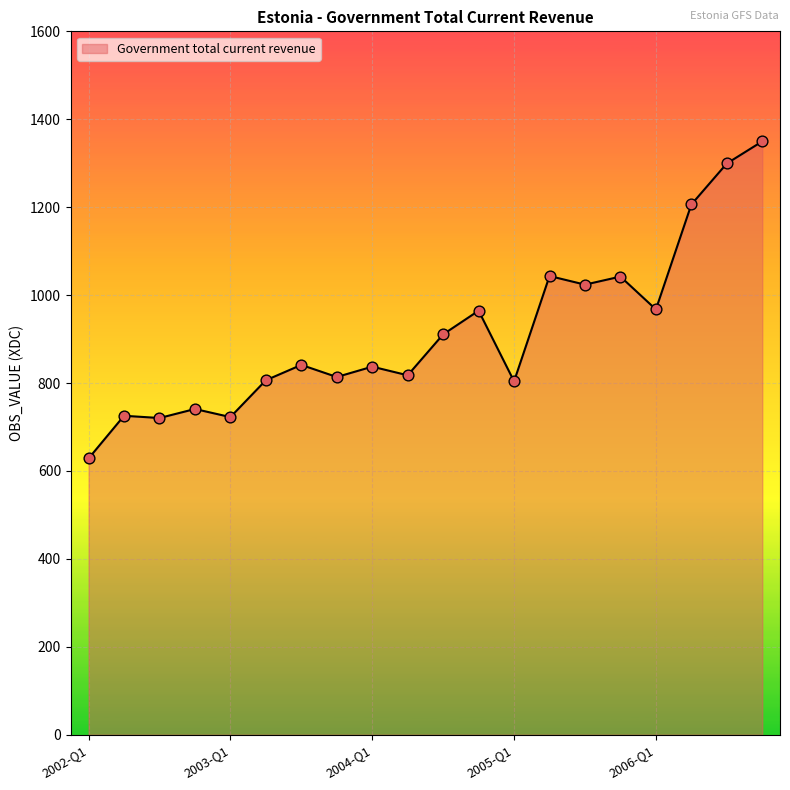

What is the difference between the maximum and minimum values?

721.3